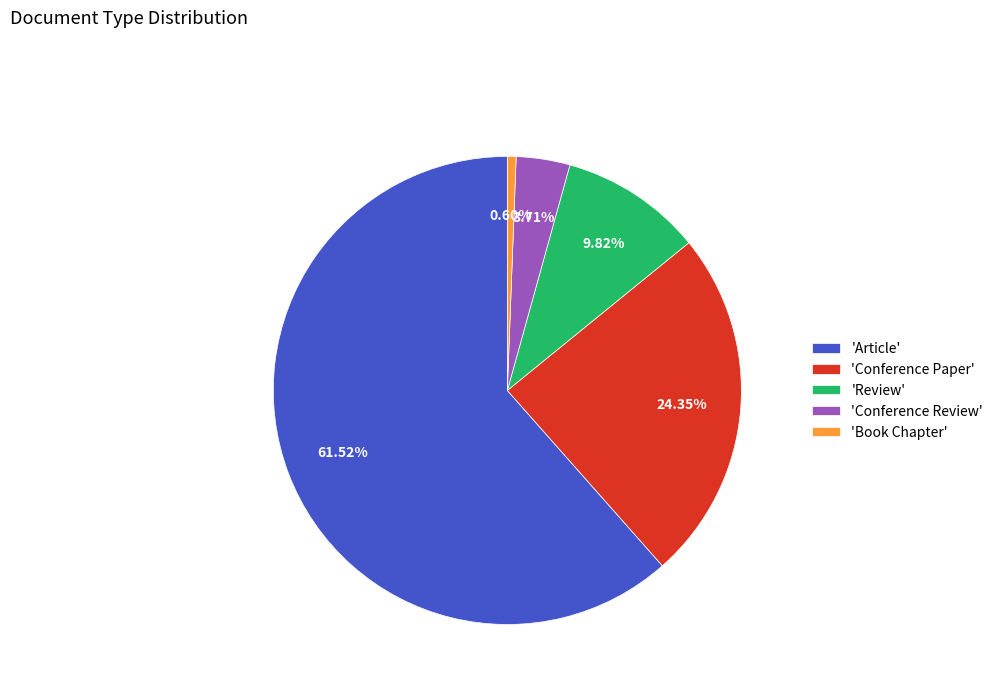

Do 'Conference Review' and 'Article' together represent more than half of the pie?

Yes